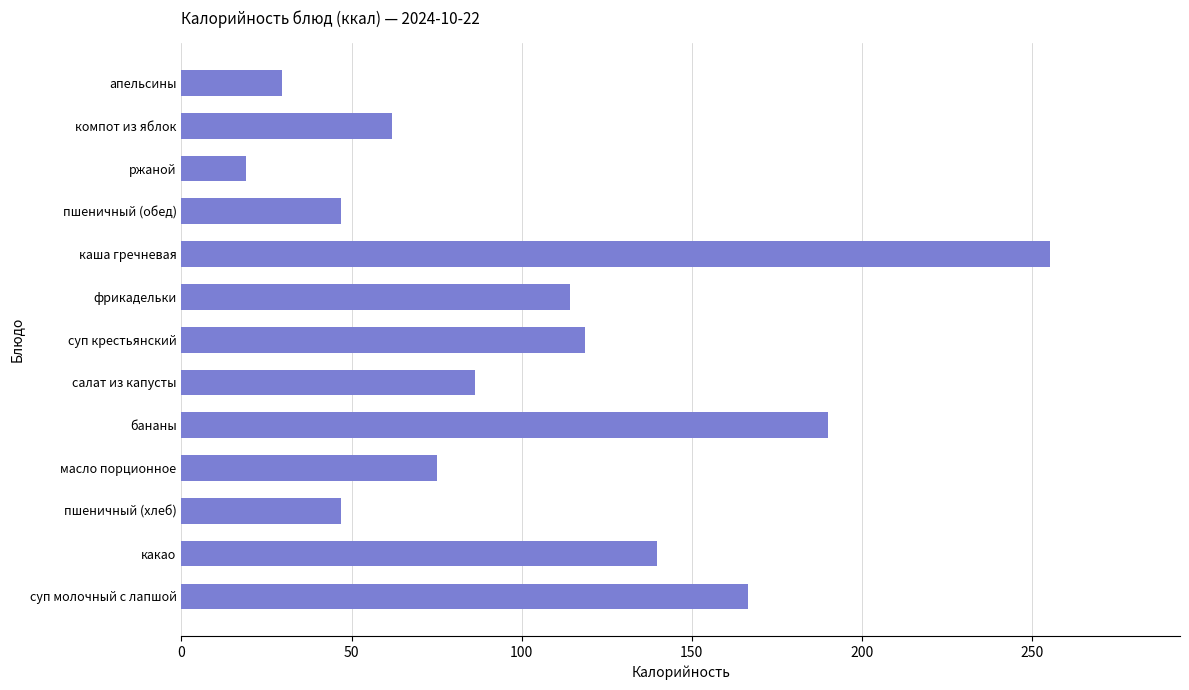

Reading bottom to top, transcribe all the data shown in this chart.

166.5	139.7	47.0	75.0	190.0	86.4	118.6	114.2	255.2	47.0	19.0	61.8	29.6